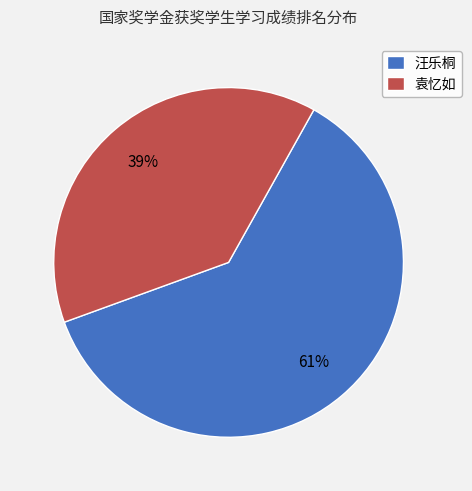

How many segments does this pie chart have?

2